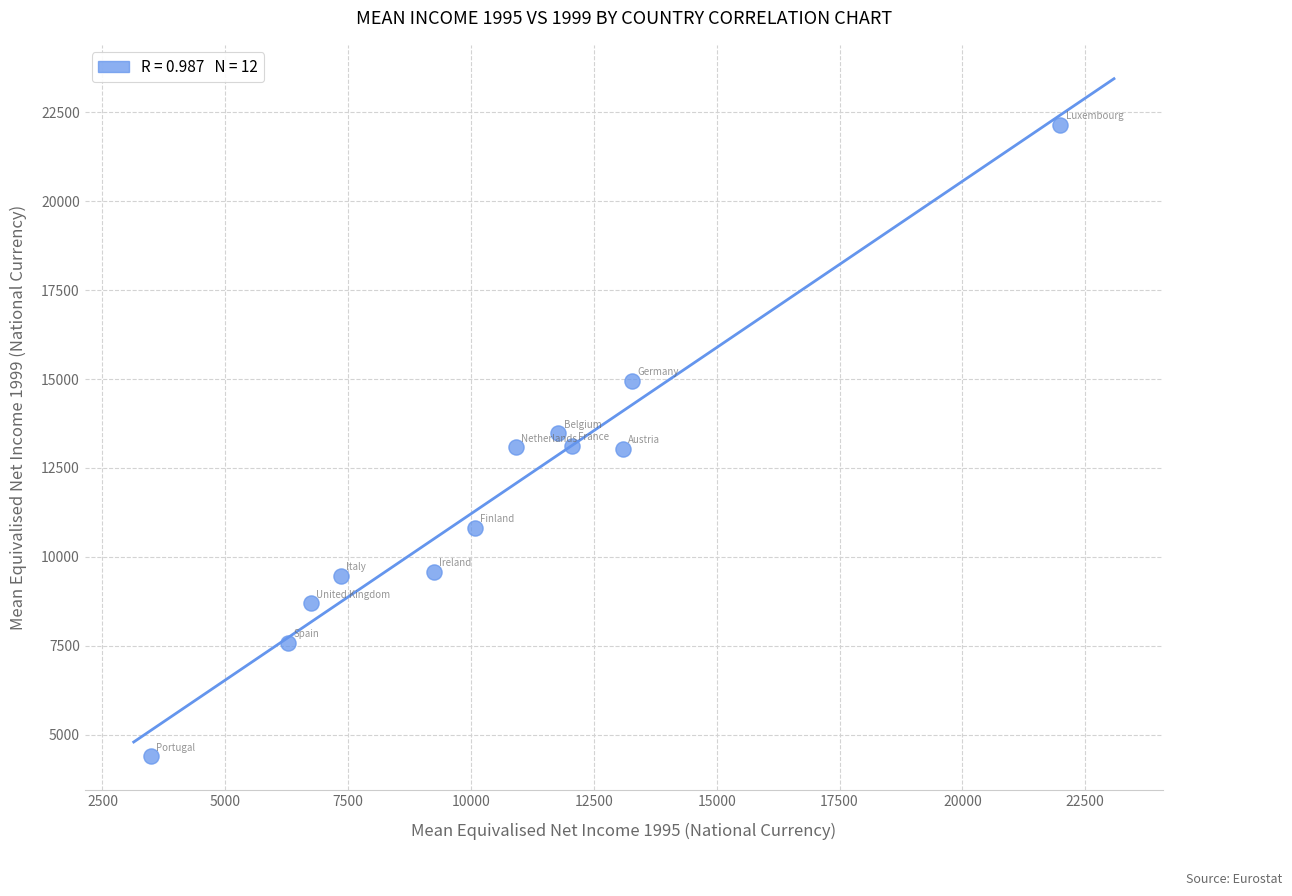

What is the average Y value?

11699